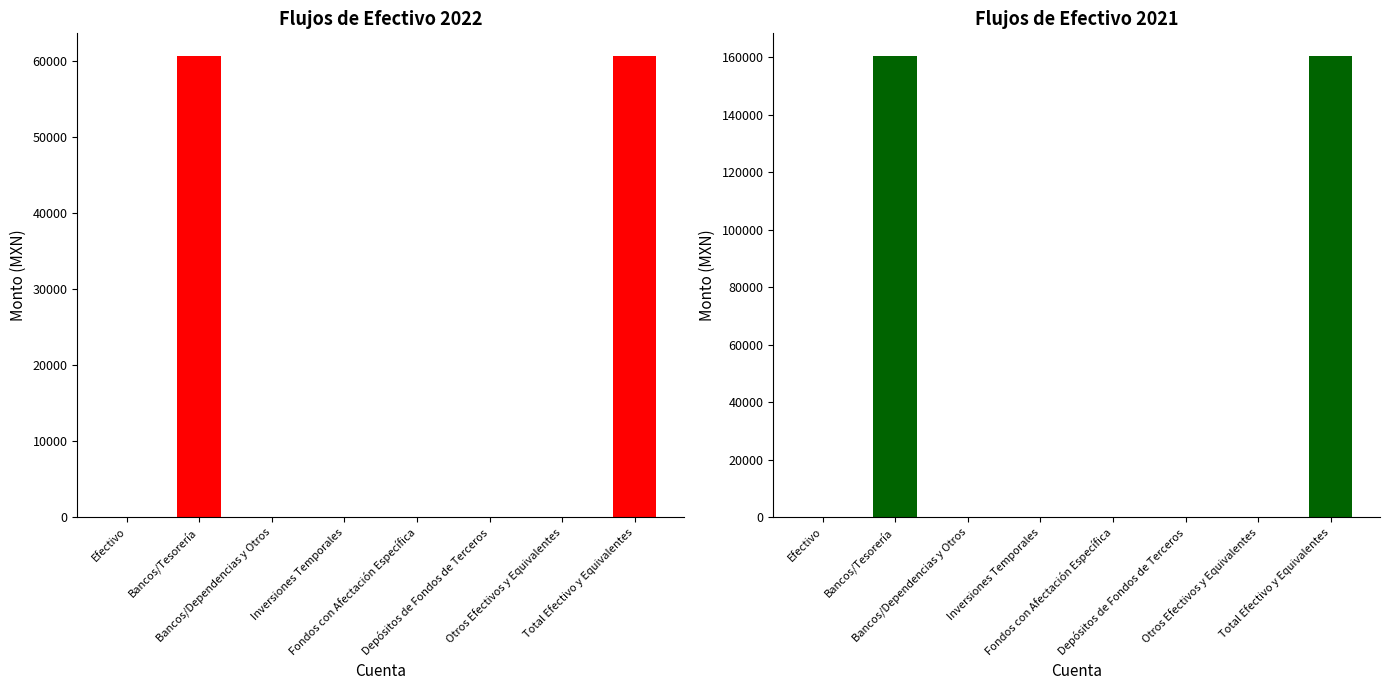

Which series has the widest spread of values?

2022